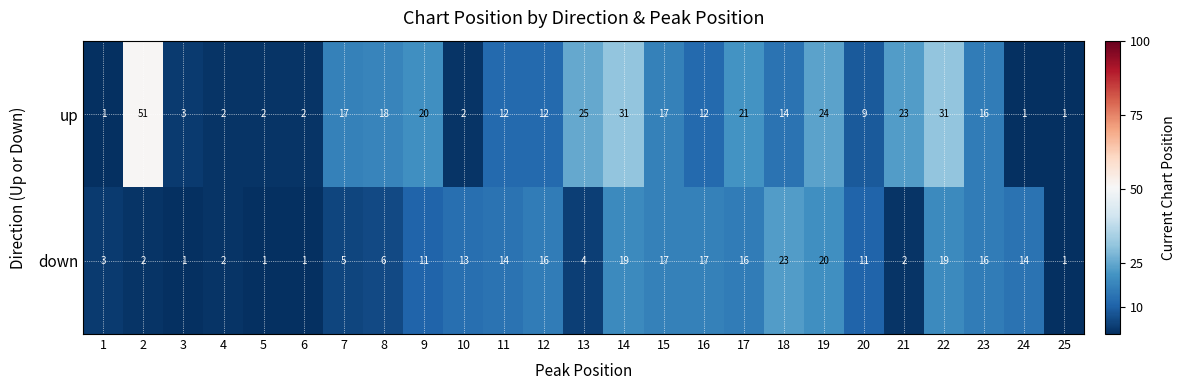

The down series shows 3 at 13. True or false?

False